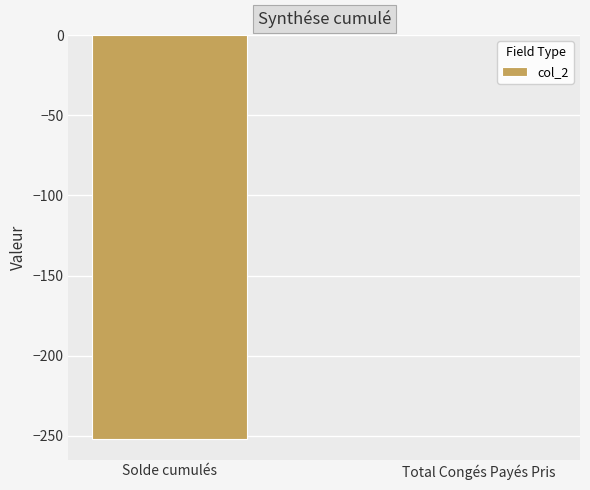

Is it true that the value at Total Congés Payés Pris is 0.0?

True